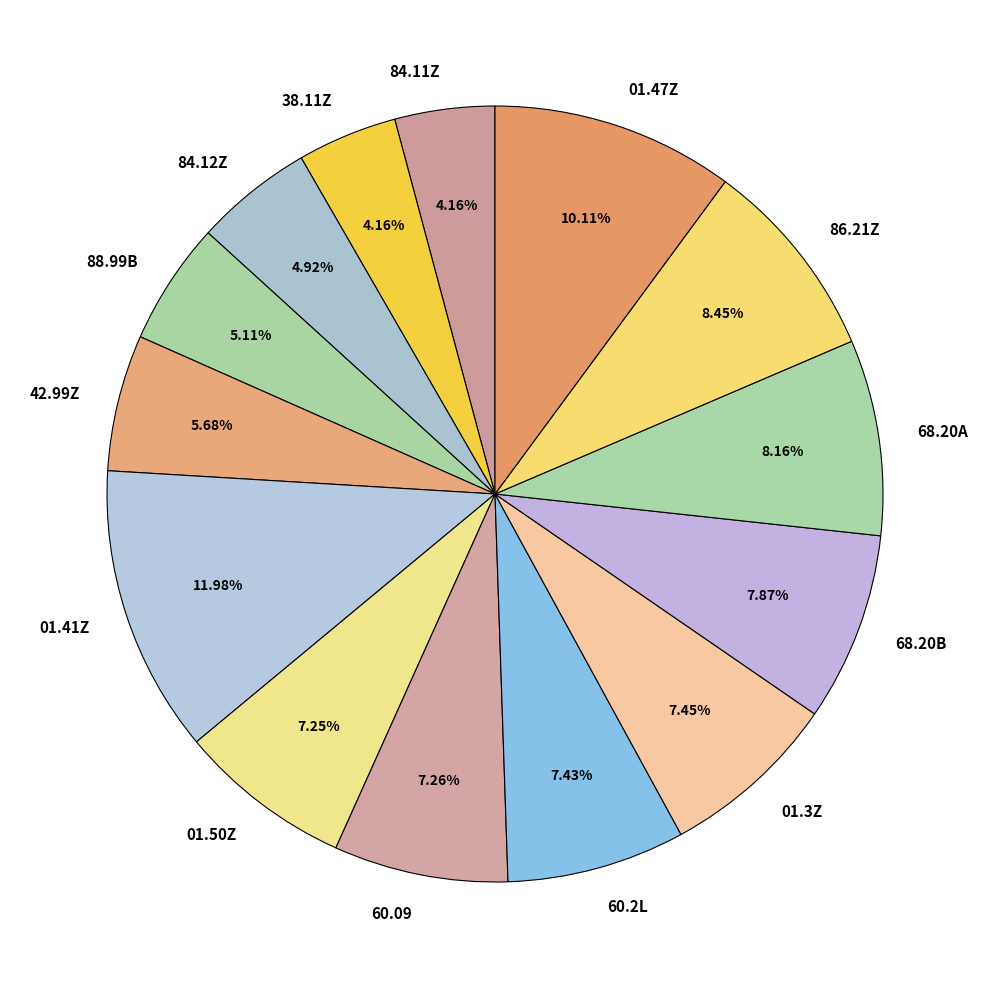

To the nearest percent, what is the average slice percentage?

7%